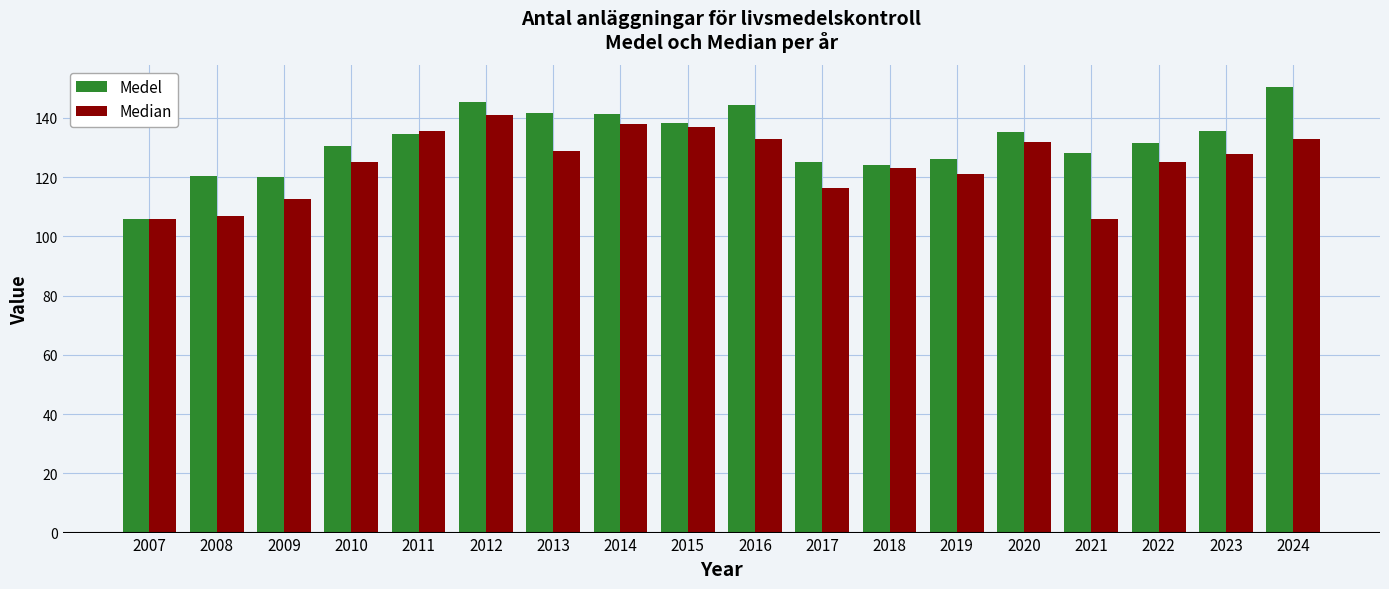

Are the bars horizontal?

No